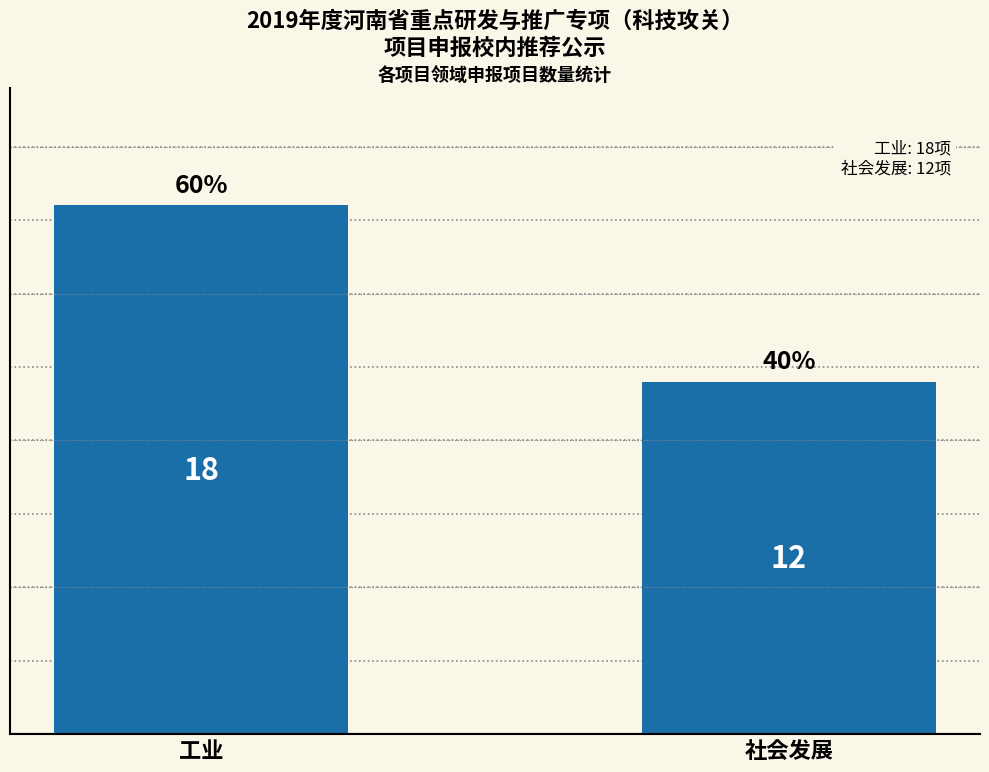

What is the value of the 2nd bar from the left?

12